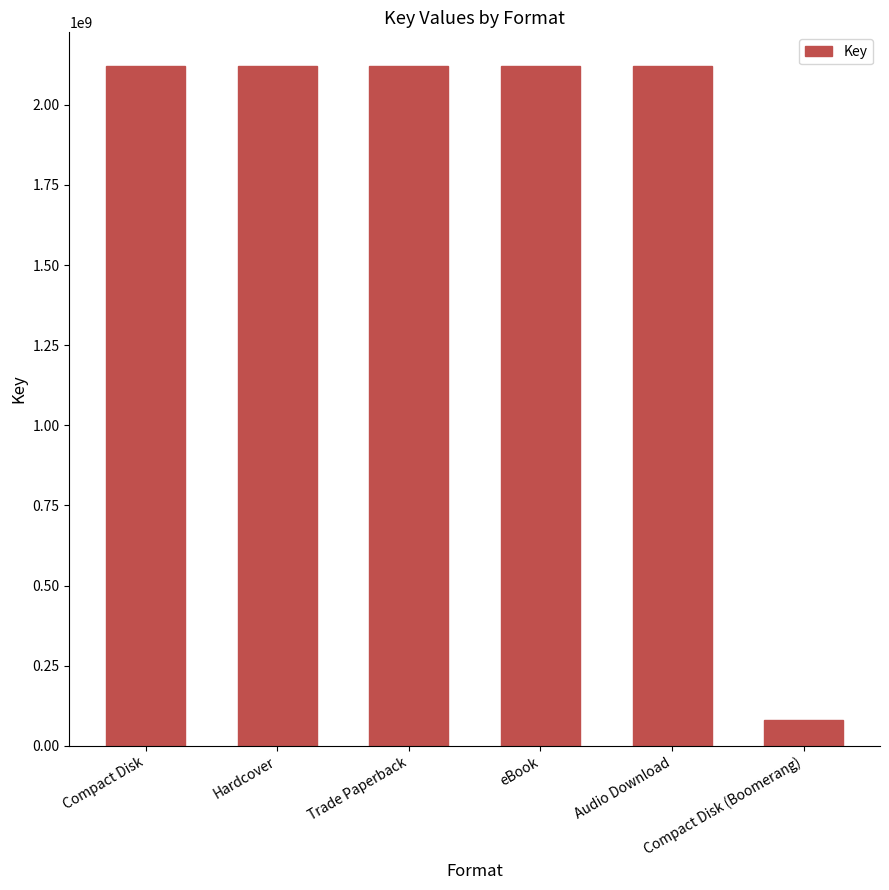

Which label corresponds to the smallest value in the chart?

Compact Disk (Boomerang)